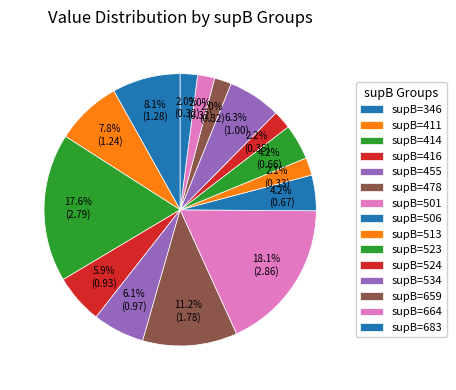

How many segments does this pie chart have?

15